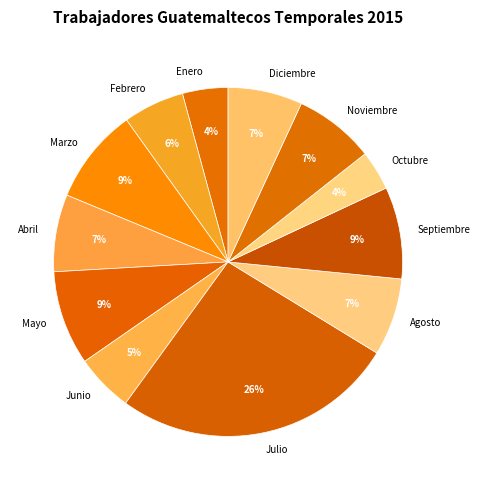

True or false: Mayo accounts for 9% of the total.

True